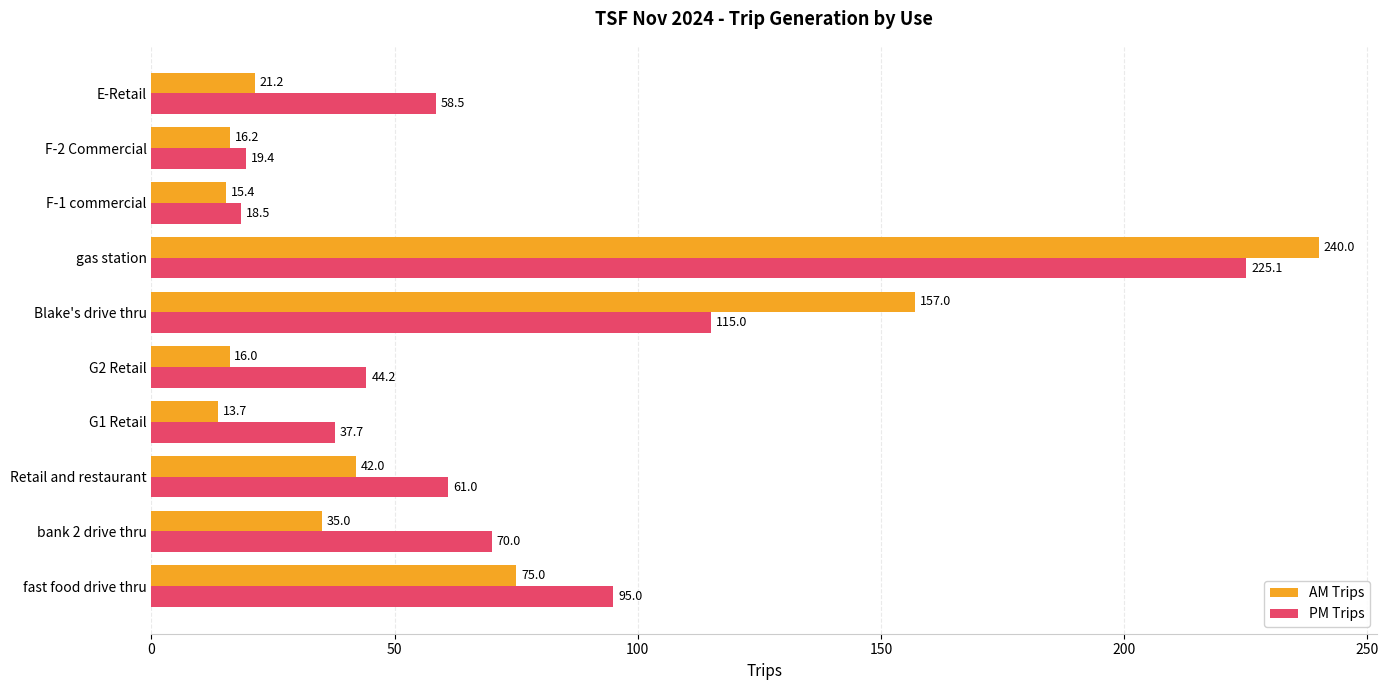

What is the sum of the PM Trips values at Retail and restaurant and F-2 Commercial?

80.4